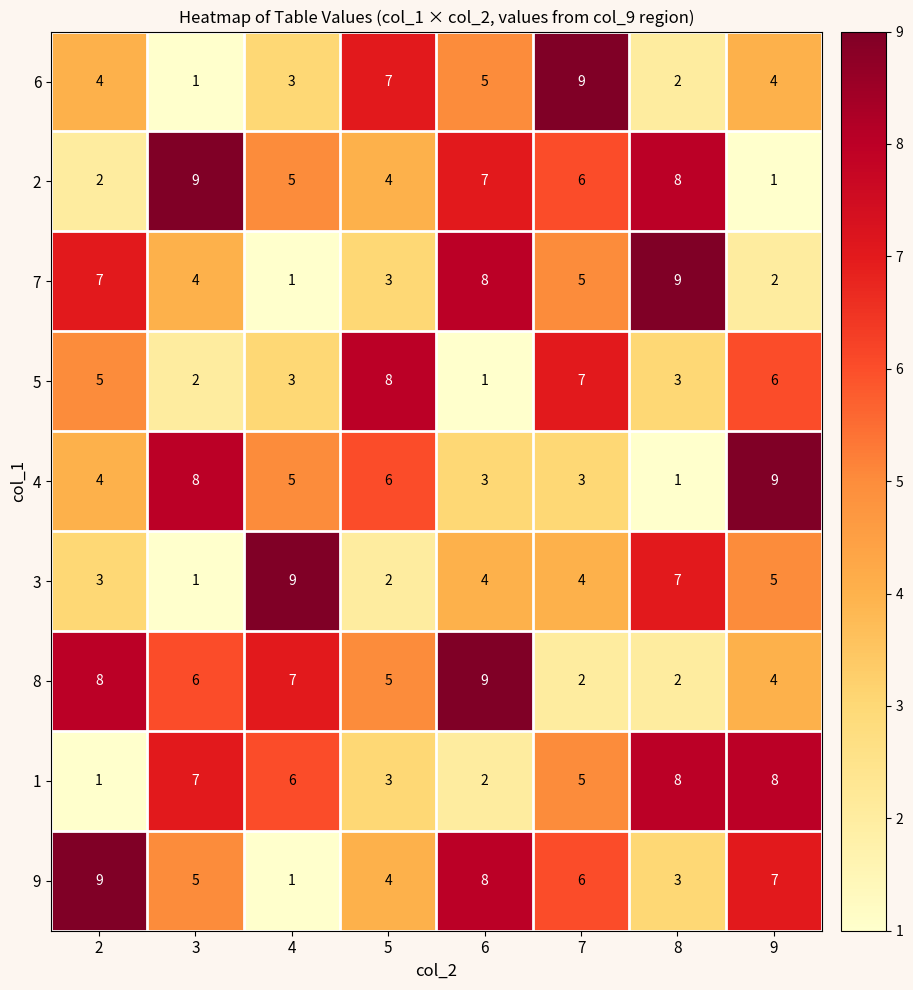

Count the 9 values in the range 4 to 8.

5